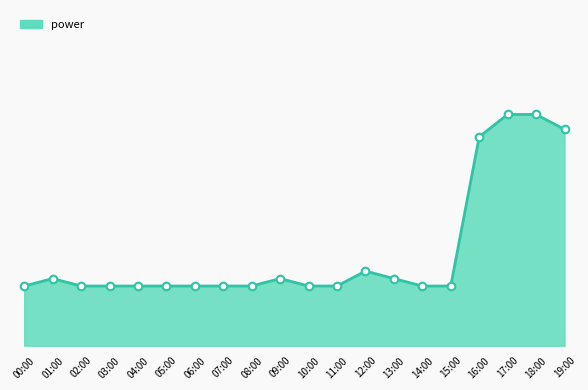

Which has a higher value, 13:00 or 08:00?

13:00